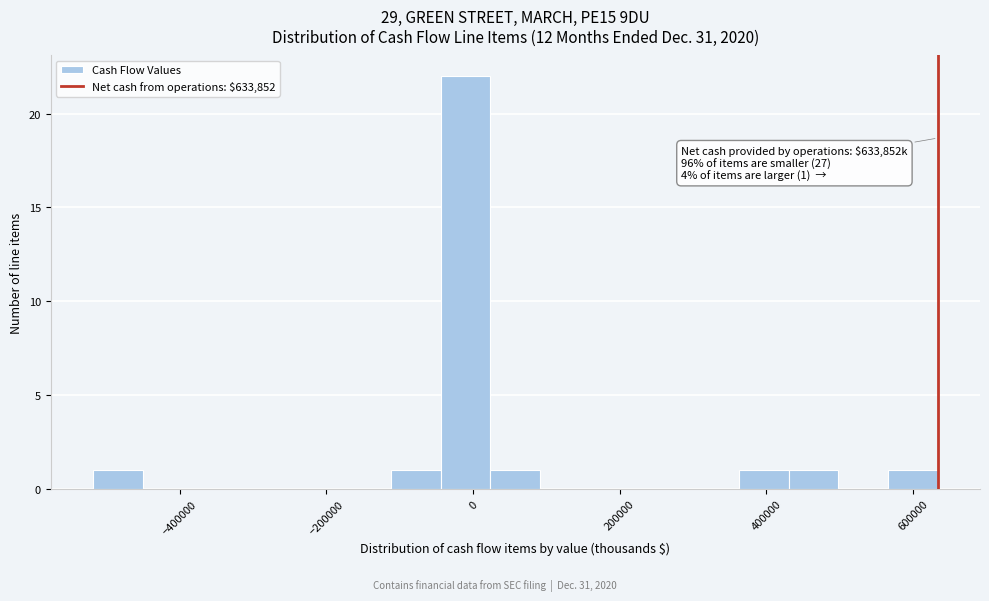

Around what value on the x-axis is the tallest bar? Give the approximate position of its centre, as read against the axis.

-20000